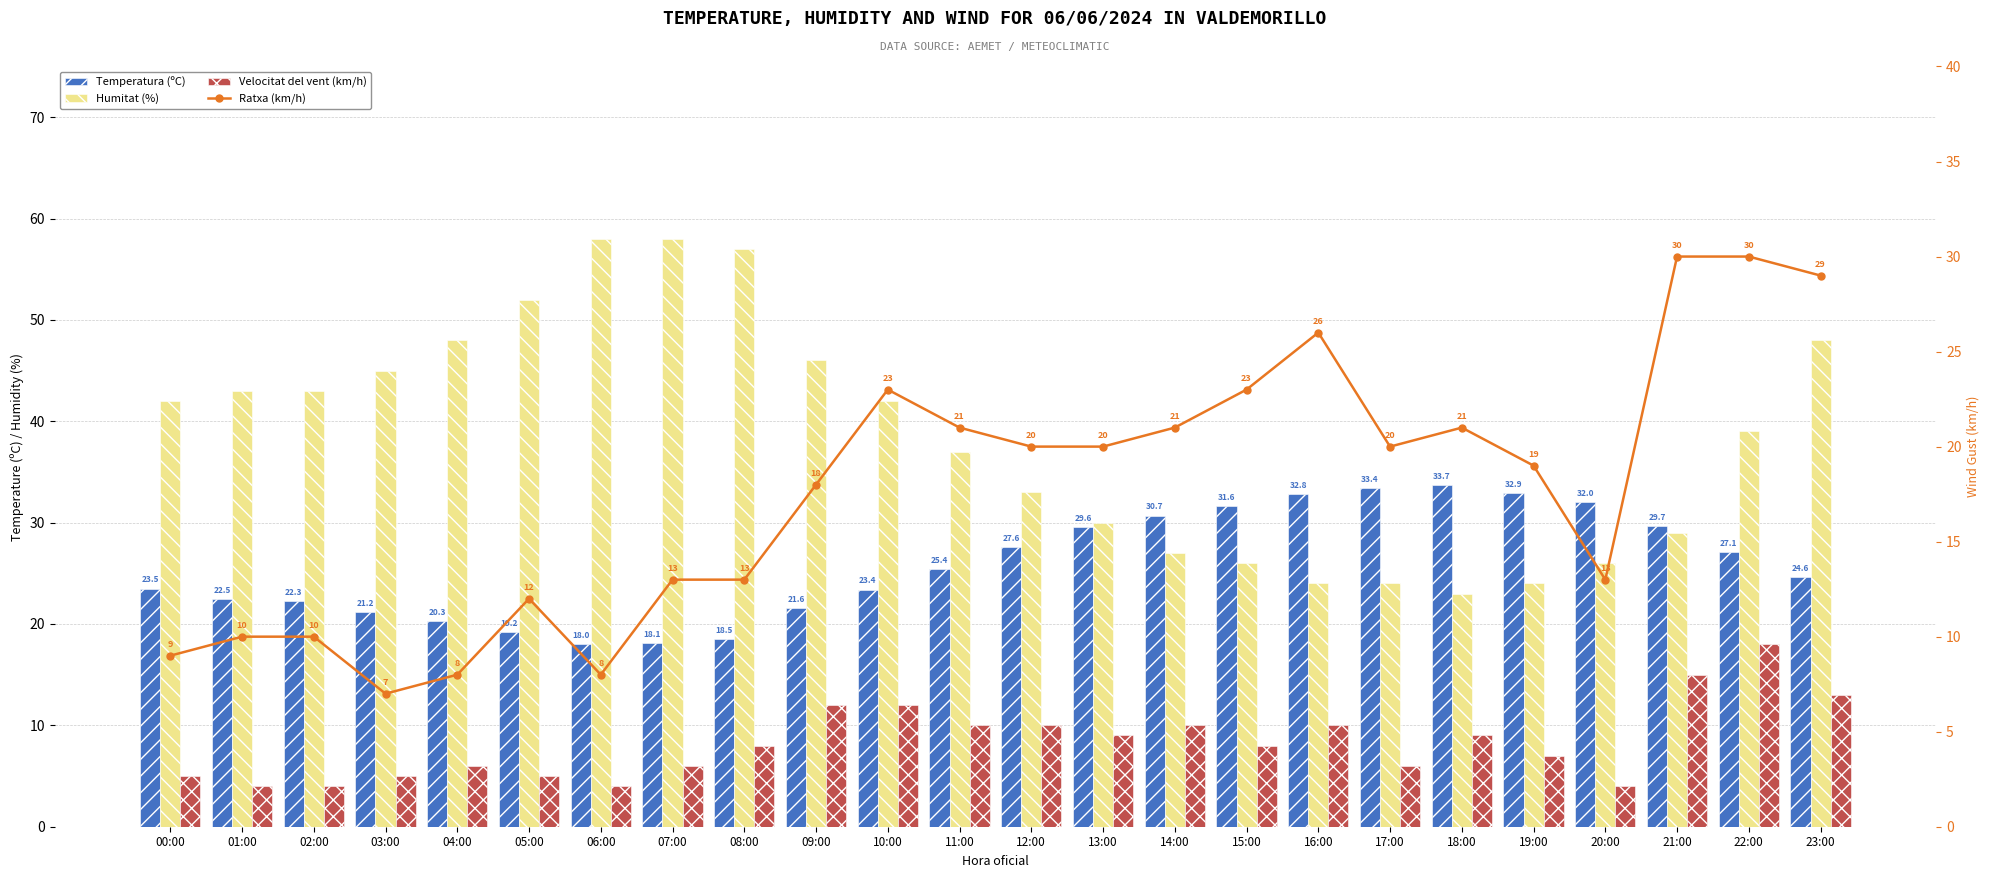

Reading right to left, extract all data points from this chart.

Temperatura (ºC): 24.6	27.1	29.7	32.0	32.9	33.7	33.4	32.8	31.6	30.7	29.6	27.6	25.4	23.4	21.6	18.5	18.1	18.0	19.2	20.3	21.2	22.3	22.5	23.5
Humitat (%): 48.0	39.0	29.0	26.0	24.0	23.0	24.0	24.0	26.0	27.0	30.0	33.0	37.0	42.0	46.0	57.0	58.0	58.0	52.0	48.0	45.0	43.0	43.0	42.0
Velocitat del vent (km/h): 13.0	18.0	15.0	4.0	7.0	9.0	6.0	10.0	8.0	10.0	9.0	10.0	10.0	12.0	12.0	8.0	6.0	4.0	5.0	6.0	5.0	4.0	4.0	5.0
Ratxa (km/h): 29.0	30.0	30.0	13.0	19.0	21.0	20.0	26.0	23.0	21.0	20.0	20.0	21.0	23.0	18.0	13.0	13.0	8.0	12.0	8.0	7.0	10.0	10.0	9.0